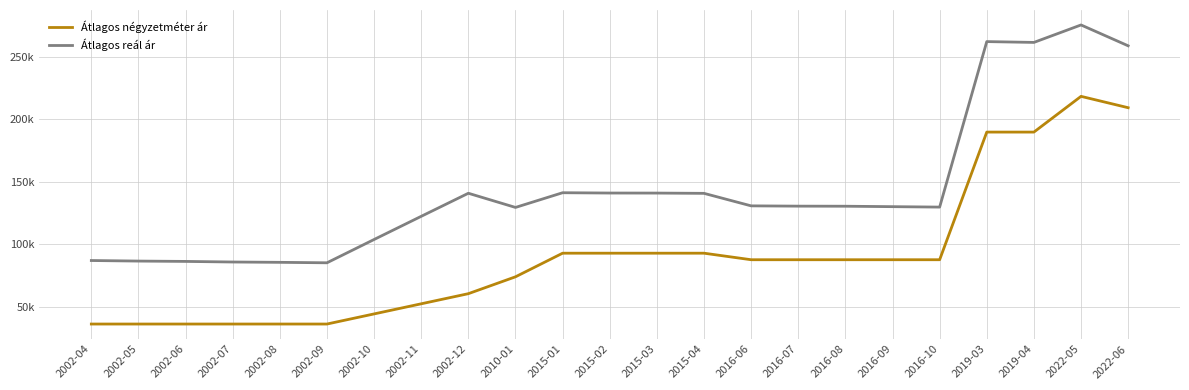

In Átlagos négyzetméter ár, how many points are higher than both neighbors (excluding endpoints)?

1